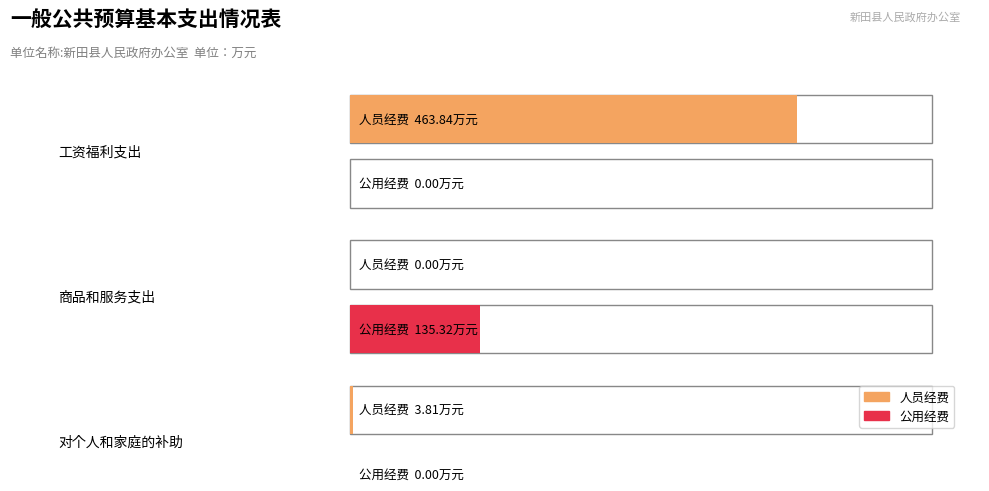

Count the number of data series in this chart.

2